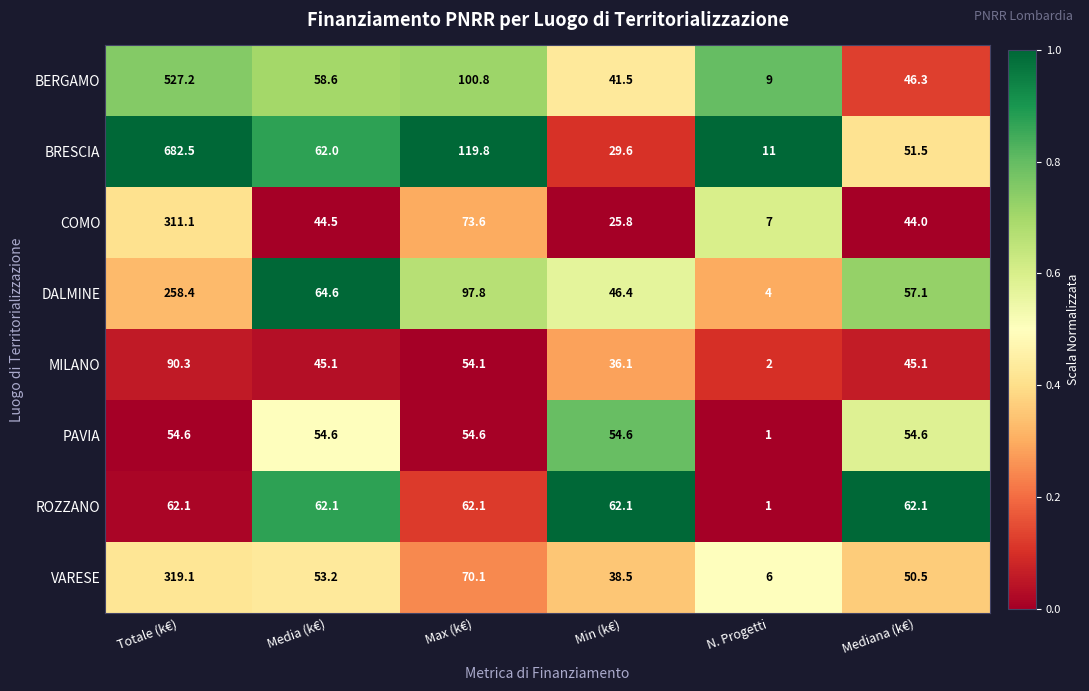

Count the number of categories in the chart.

6